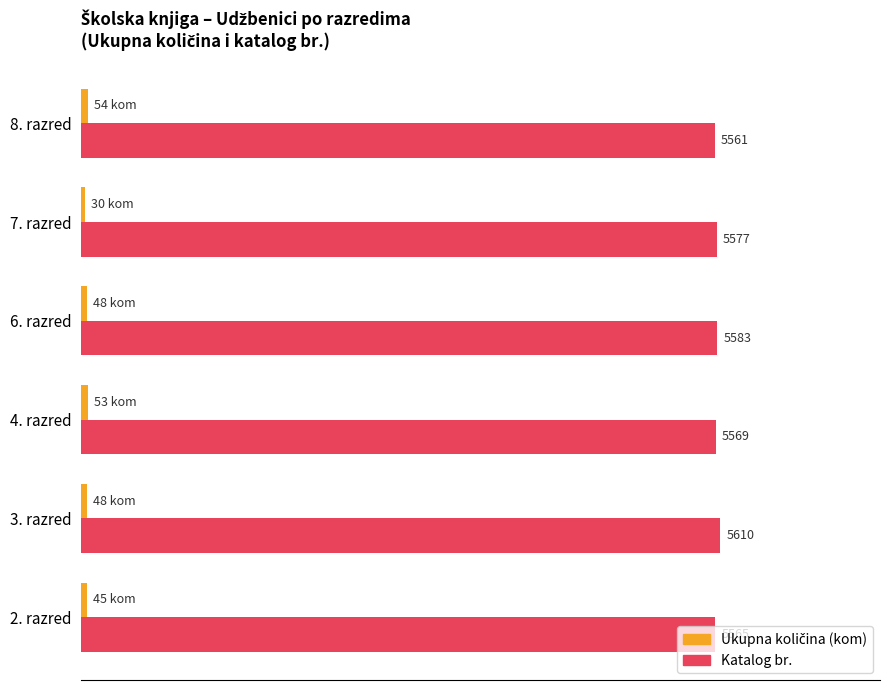

List the labels in order of Katalog br. value, largest first.

3. razred, 6. razred, 7. razred, 4. razred, 2. razred, 8. razred